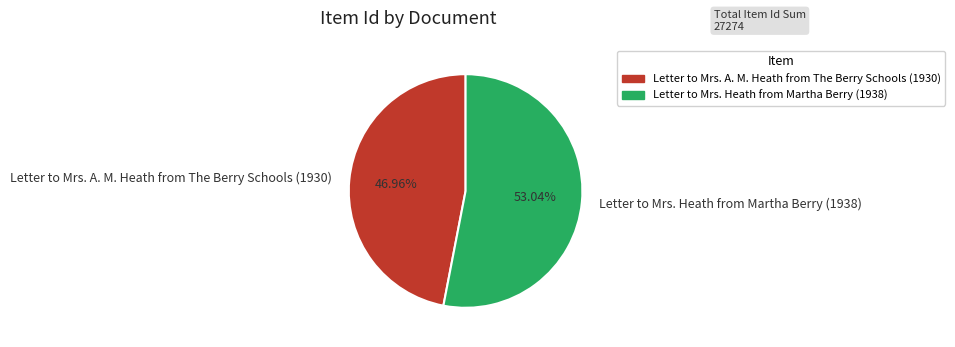

To the nearest percent, what is the difference between the Letter to Mrs. Heath from Martha Berry (1938) and Letter to Mrs. A. M. Heath from The Berry Schools (1930) slice percentages?

6%